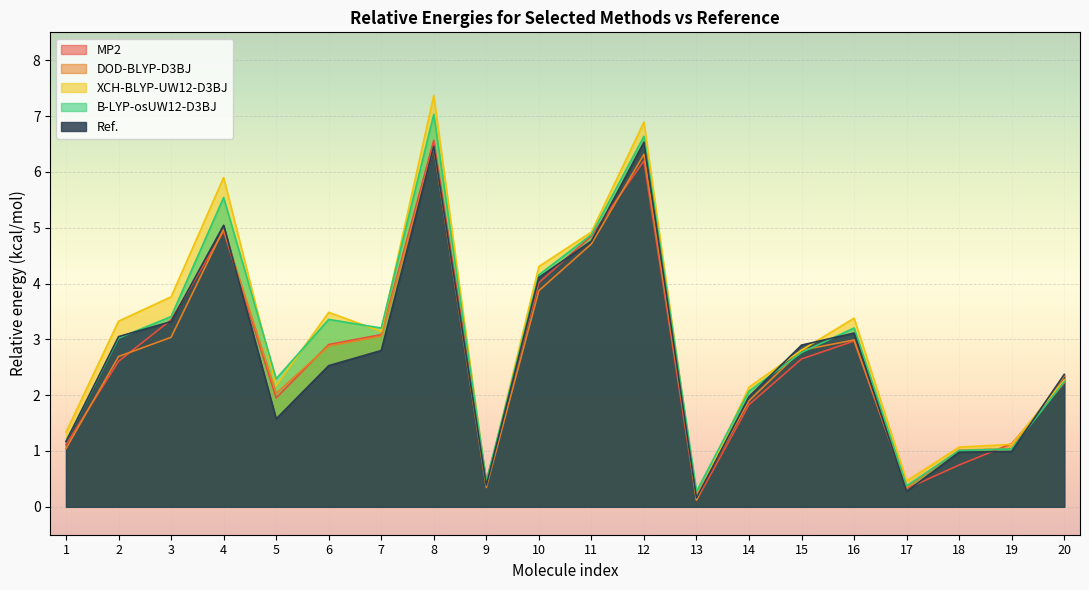

At 9, list the series in order from smallest to largest.

DOD-BLYP-D3BJ, Ref., XCH-BLYP-UW12-D3BJ, B-LYP-osUW12-D3BJ, MP2